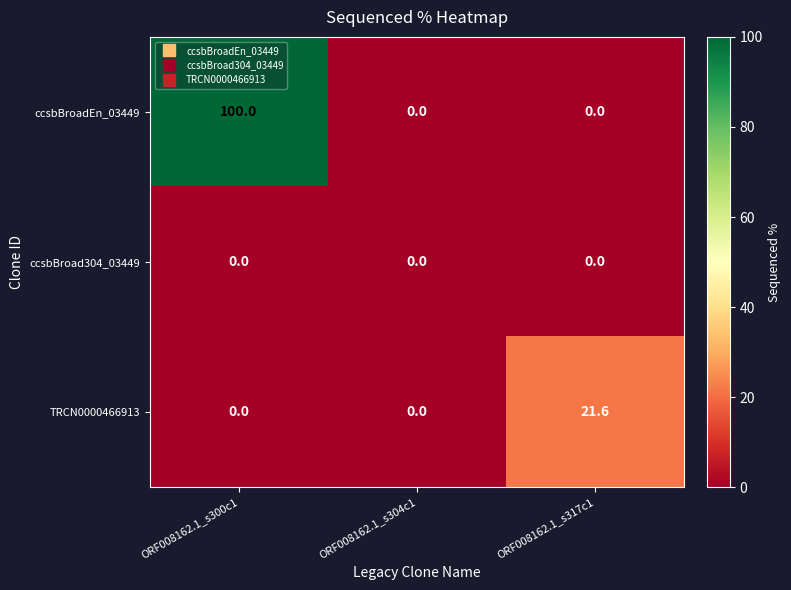

Rank the series by their average value, from lowest to highest.

ccsbBroad304_03449, TRCN0000466913, ccsbBroadEn_03449